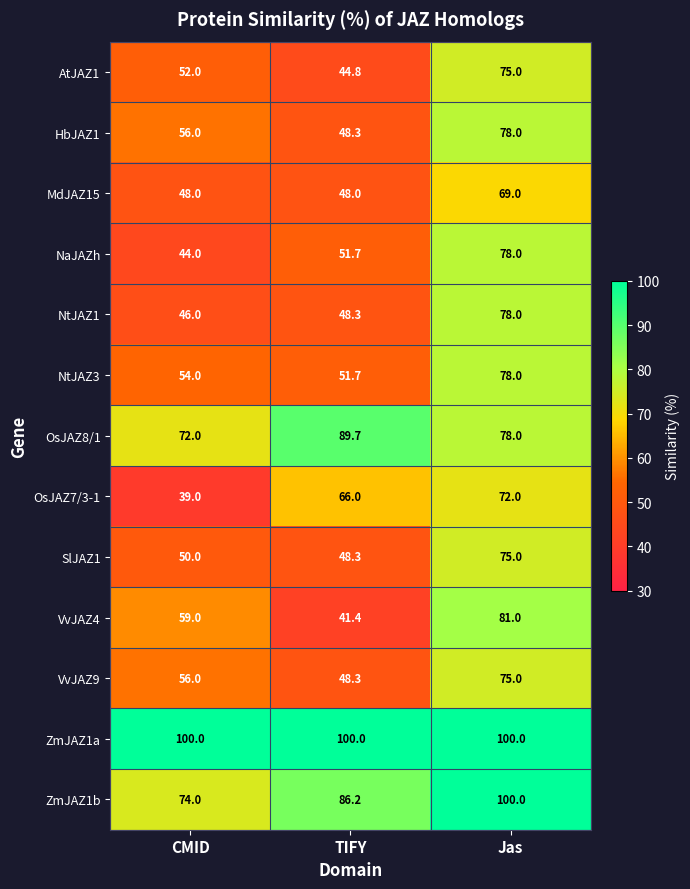

How many distinct data groups are displayed?

13